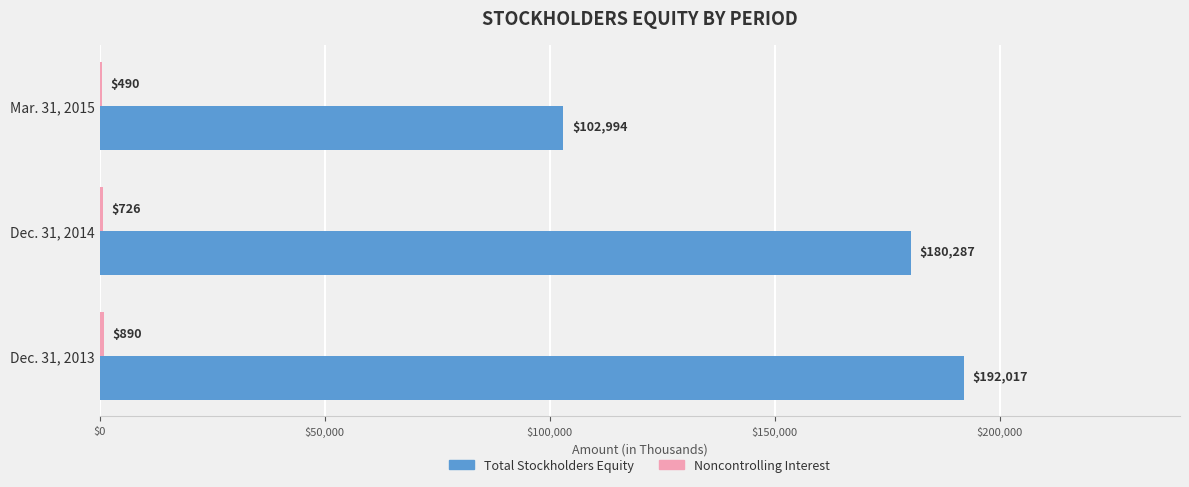

The value of Total Stockholders Equity at Mar. 31, 2015 is 141439. True or false?

False